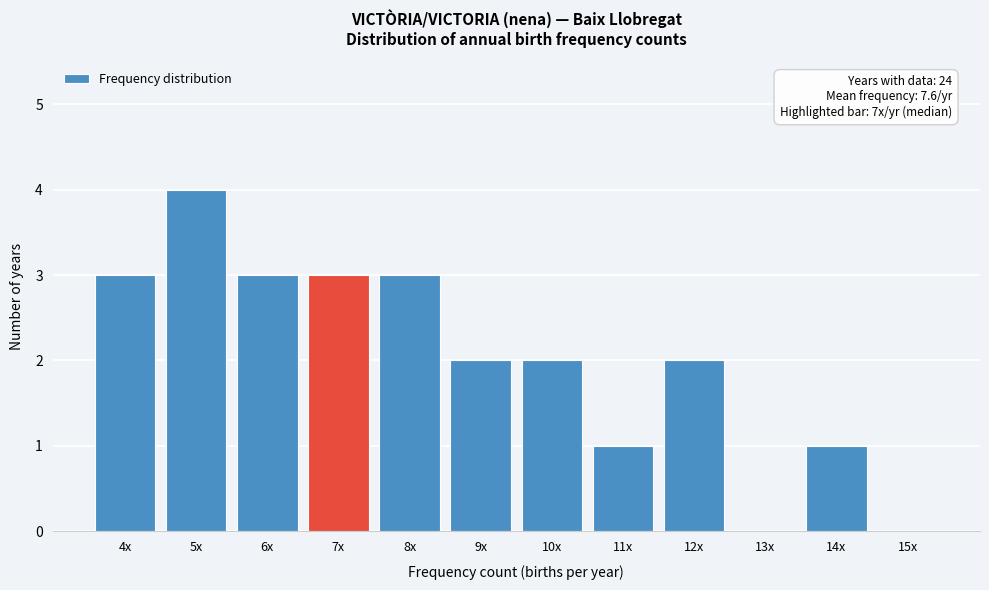

Reading left to right, what are all the values shown in this chart?

4x=3	5x=4	6x=3	7x=3	8x=3	9x=2	10x=2	11x=1	12x=2	13x=0	14x=1	15x=0